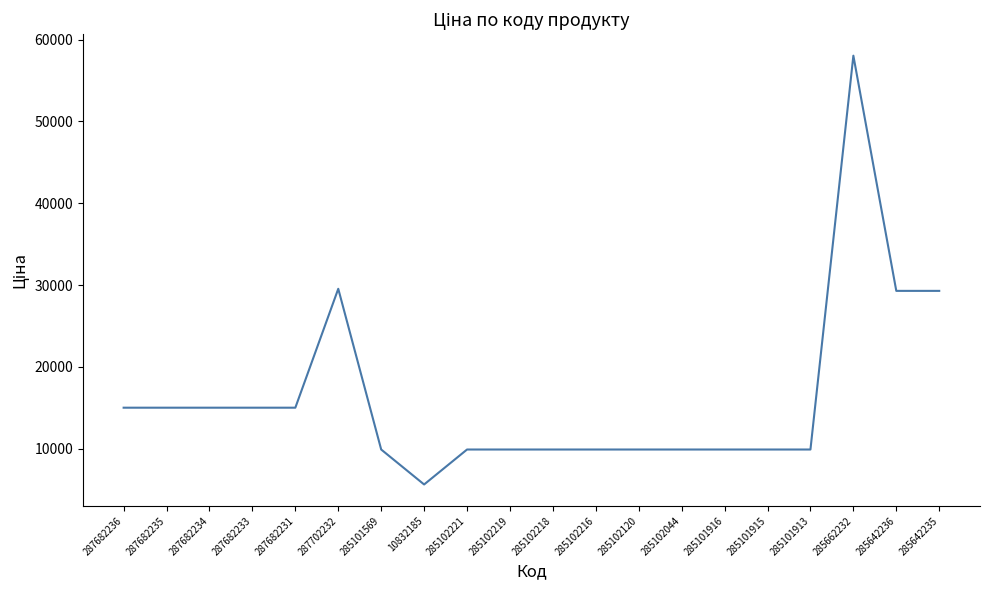

Does the chart have visible grid lines?

No